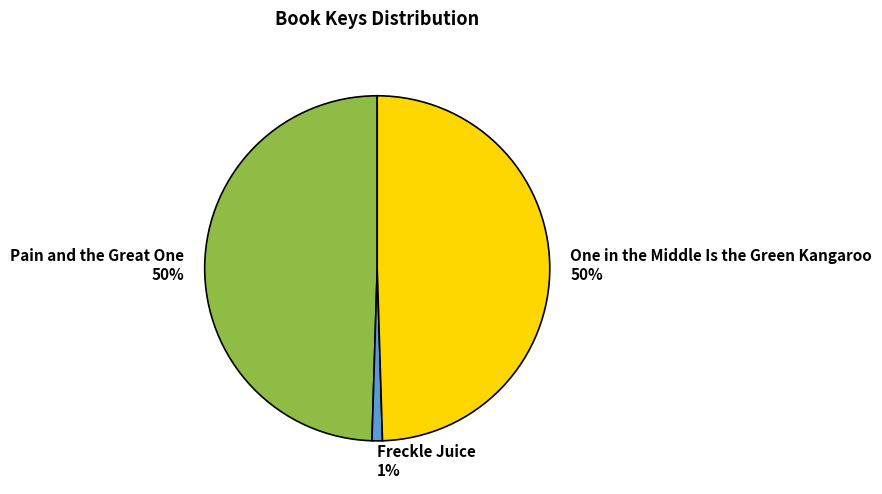

To the nearest percent, what is the combined percentage of One in the Middle Is the Green Kangaroo and Pain and the Great One?

99%